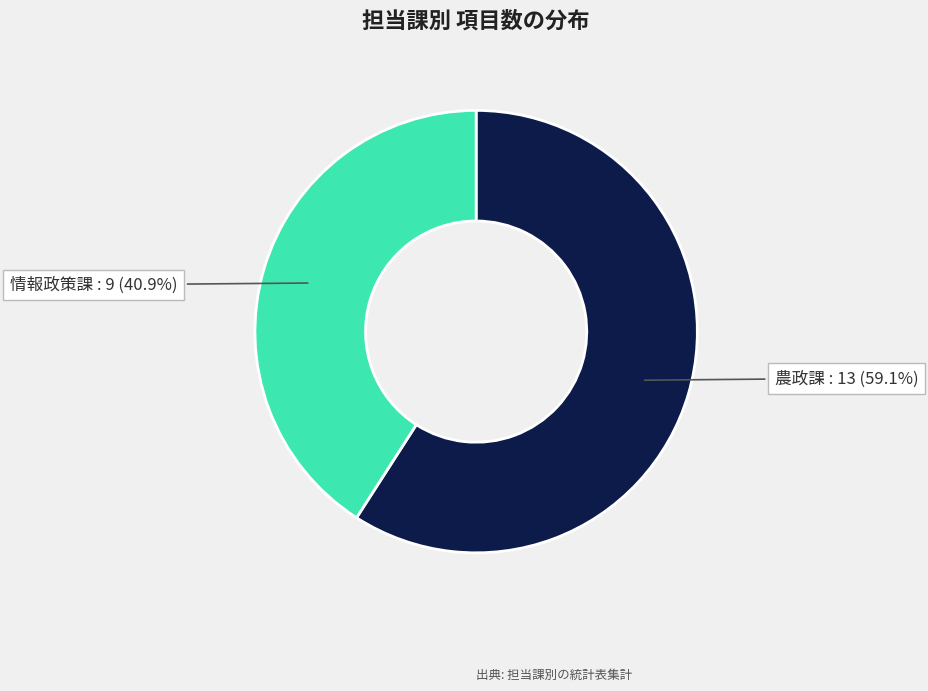

Is there any slice that represents more than half of the pie?

Yes